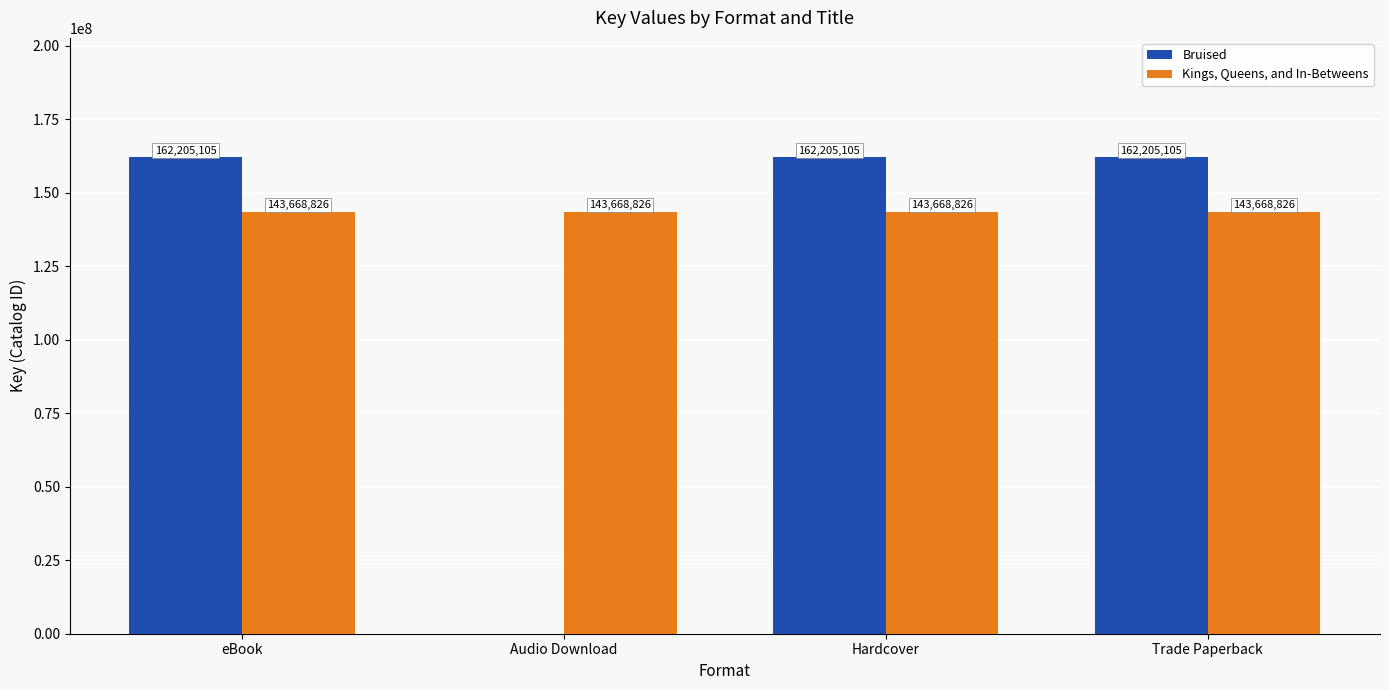

Is the value of Kings, Queens, and In-Betweens at Audio Download greater than the value of Bruised at Audio Download?

Yes